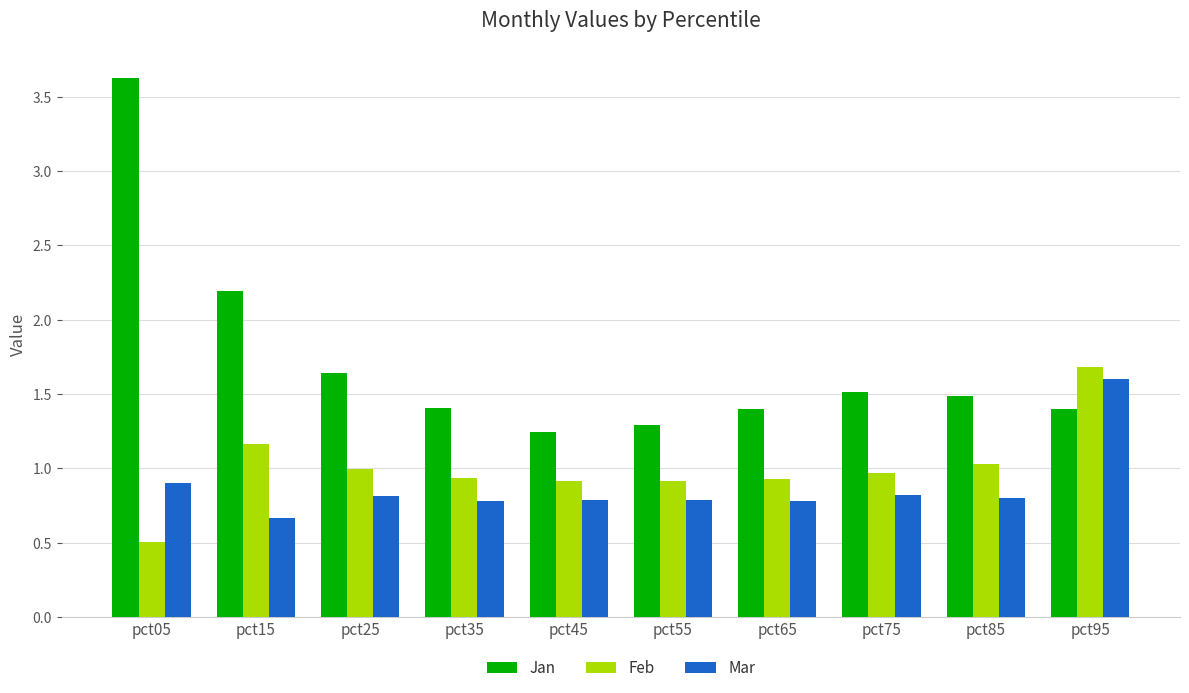

What is the difference between the highest and lowest values at pct75?

0.7